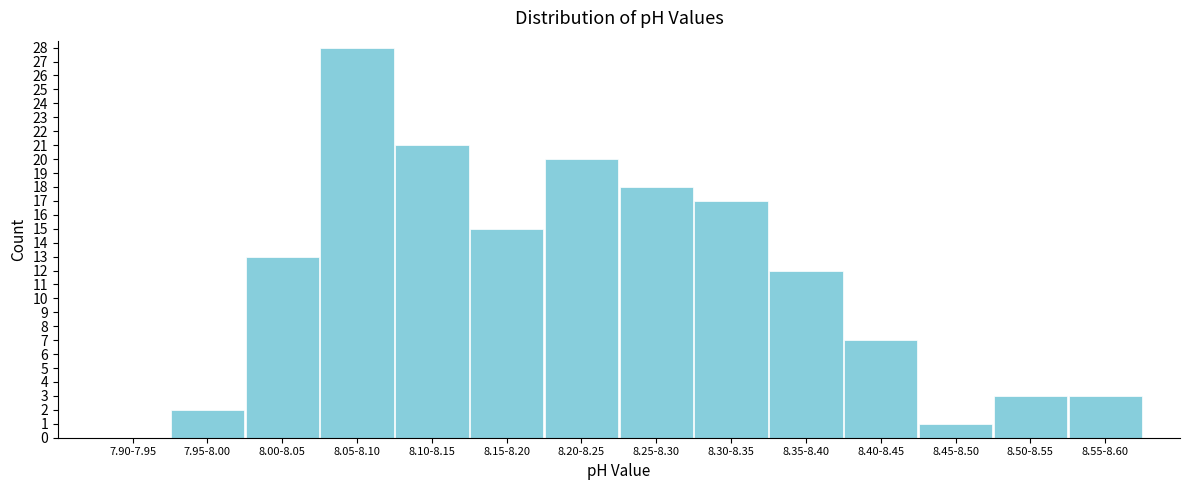

Reading left to right, list all the values displayed in this chart.

7.90-7.95=0	7.95-8.00=2	8.00-8.05=13	8.05-8.10=28	8.10-8.15=21	8.15-8.20=15	8.20-8.25=20	8.25-8.30=18	8.30-8.35=17	8.35-8.40=12	8.40-8.45=7	8.45-8.50=1	8.50-8.55=3	8.55-8.60=3